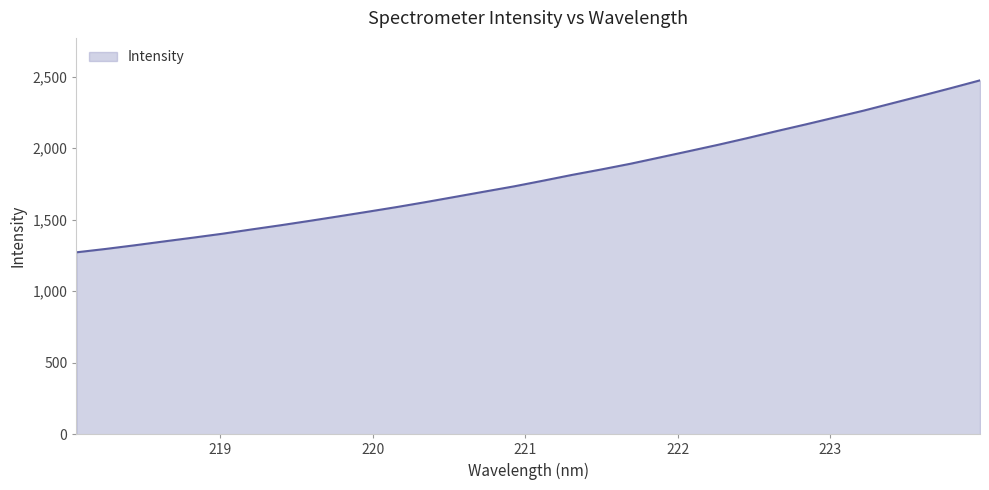

What is the smallest value displayed?

1272.1